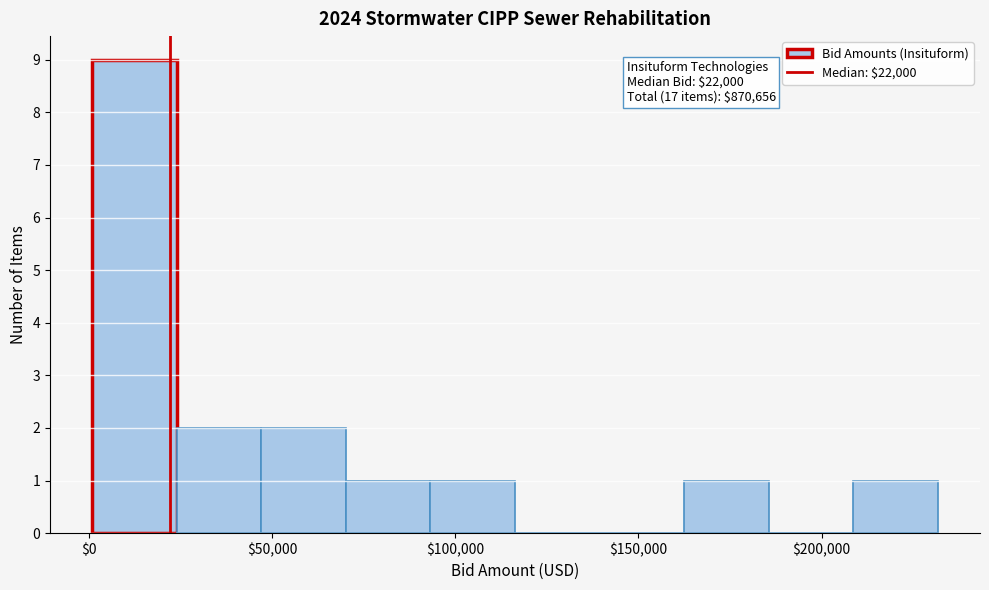

Over which range of the x-axis is the bar tallest?

0 to 25000